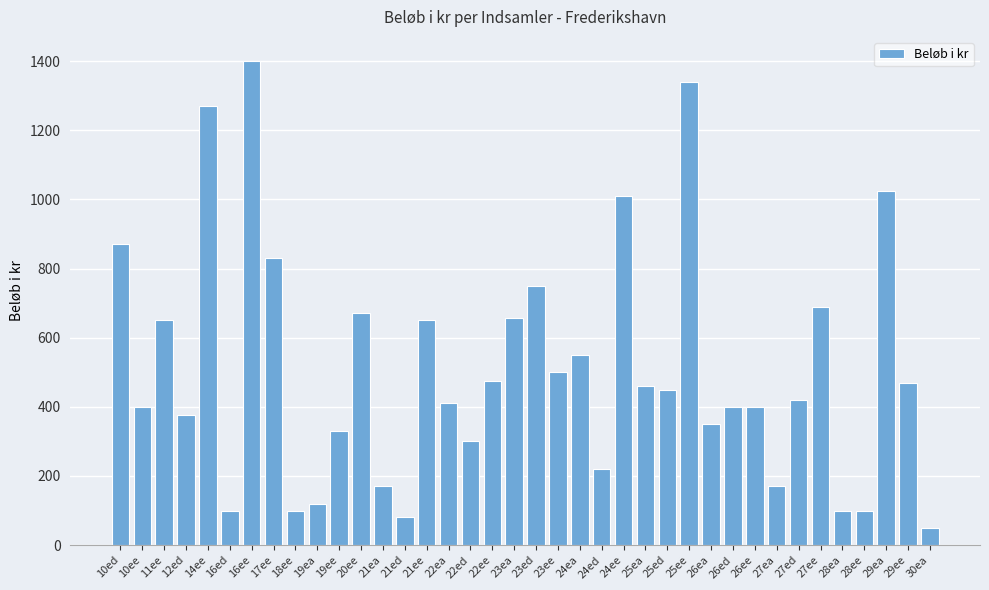

What is the smallest value displayed?

50